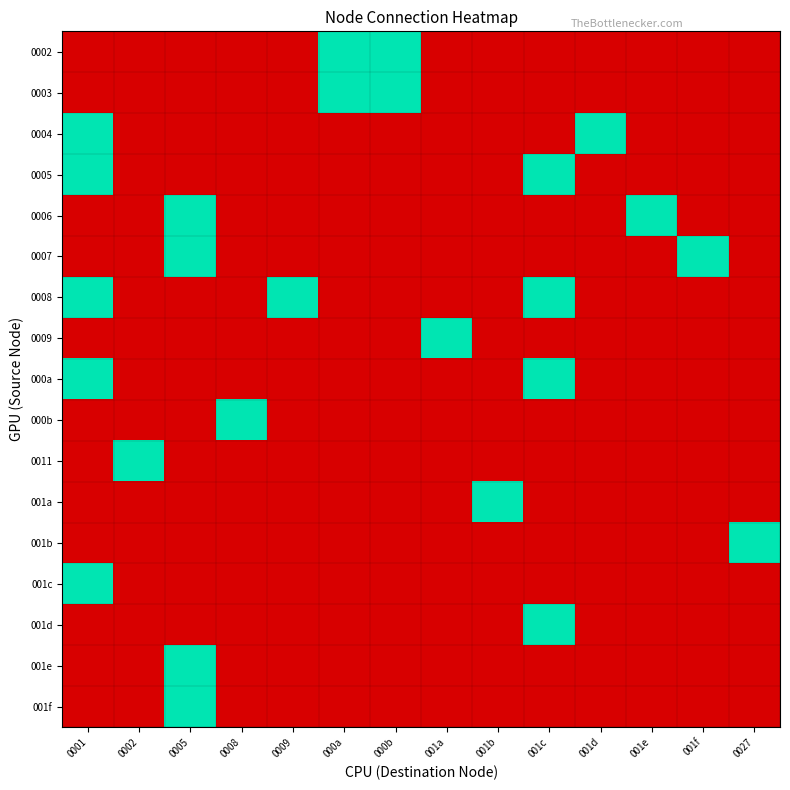

The value of 0002 at 0001 is 0. True or false?

True